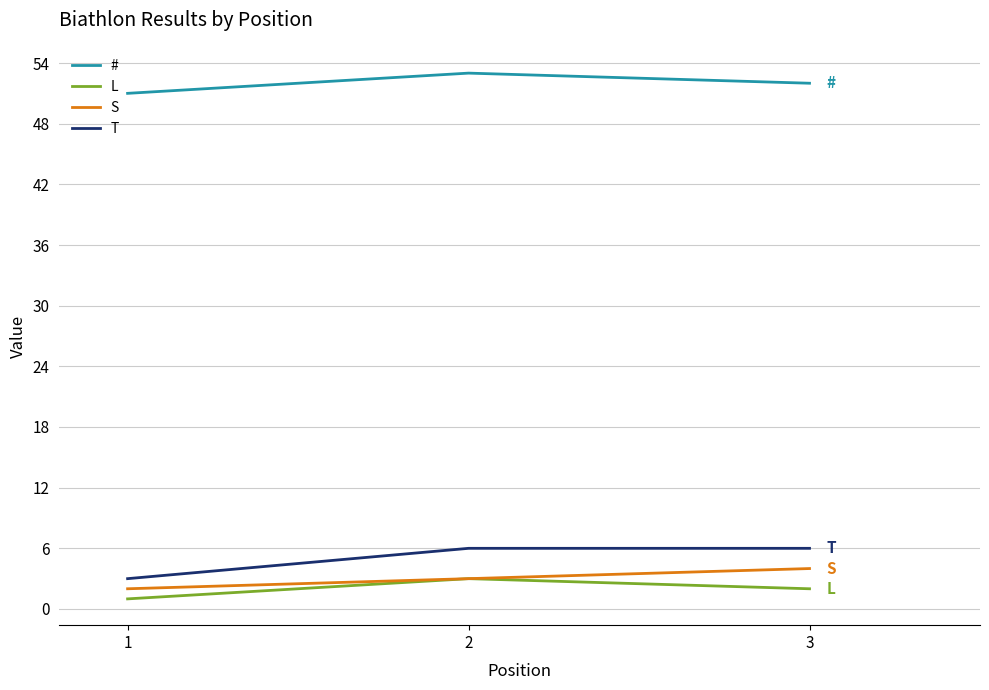

What is the difference between the highest and lowest values at 1?

50